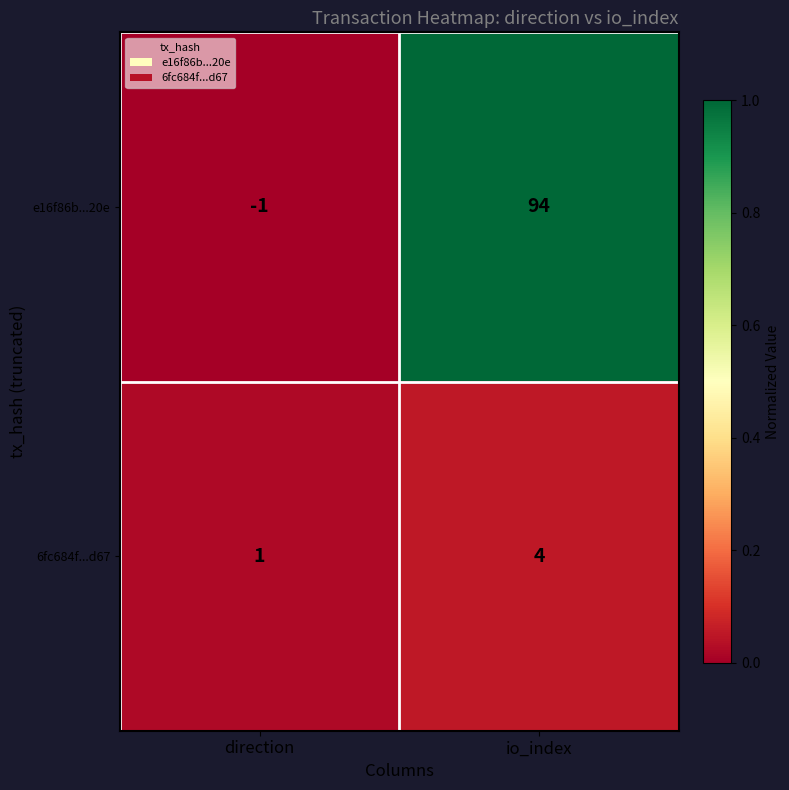

Count the number of categories in the chart.

2